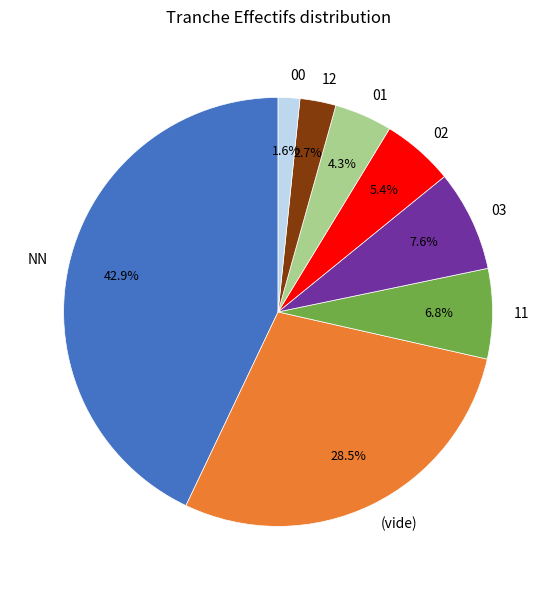

Does 02 represent more than half of the total?

No